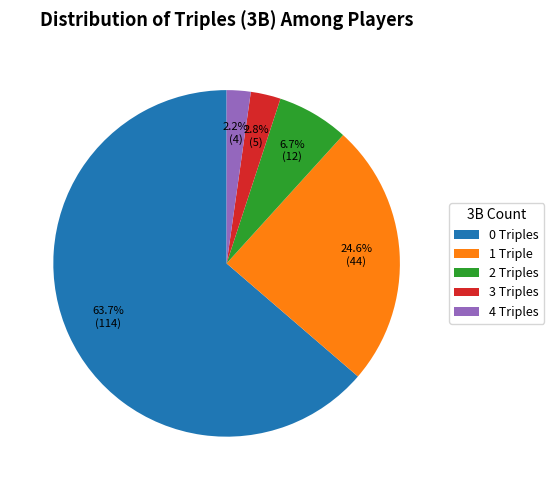

What is the largest slice in the pie chart?

0 Triples